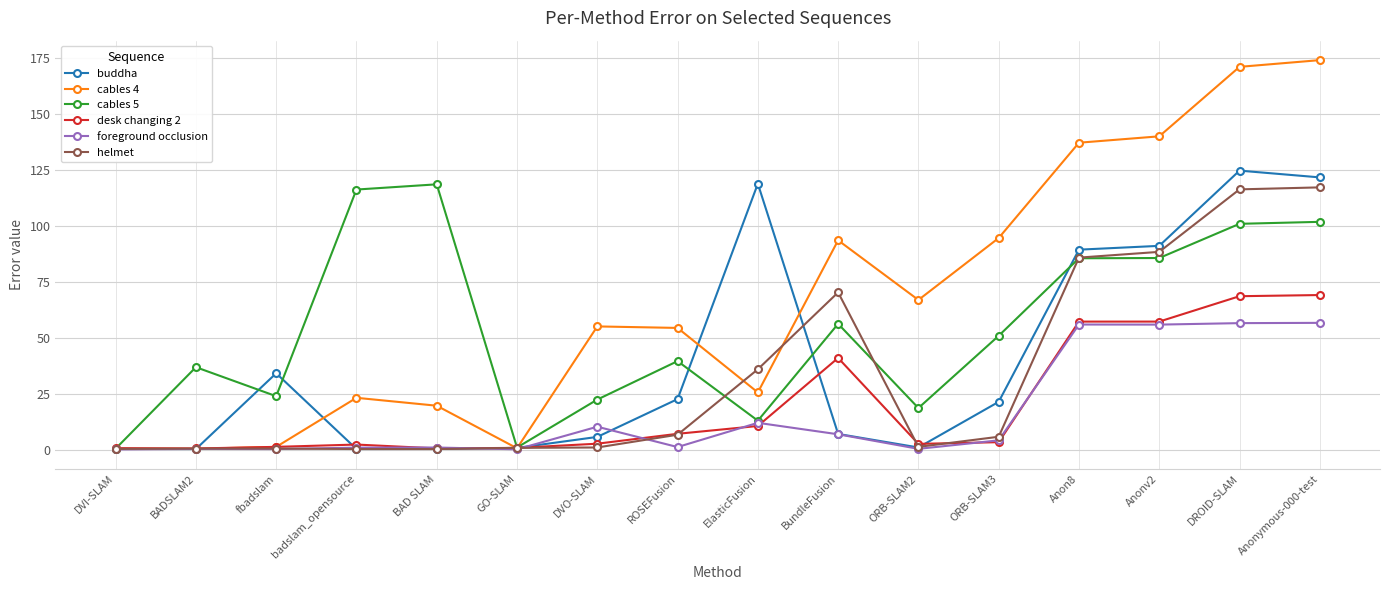

What is the label of the 4th point from the right?

Anon8